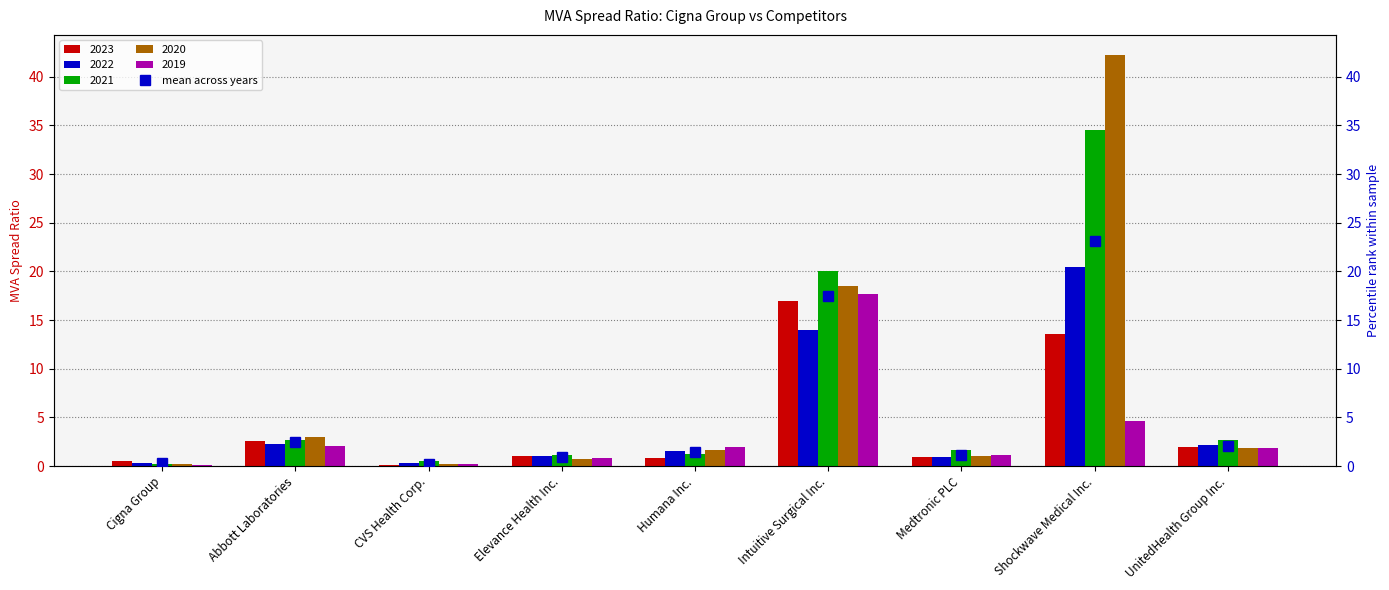

What is the difference between the maximum and second lowest values?

22.8